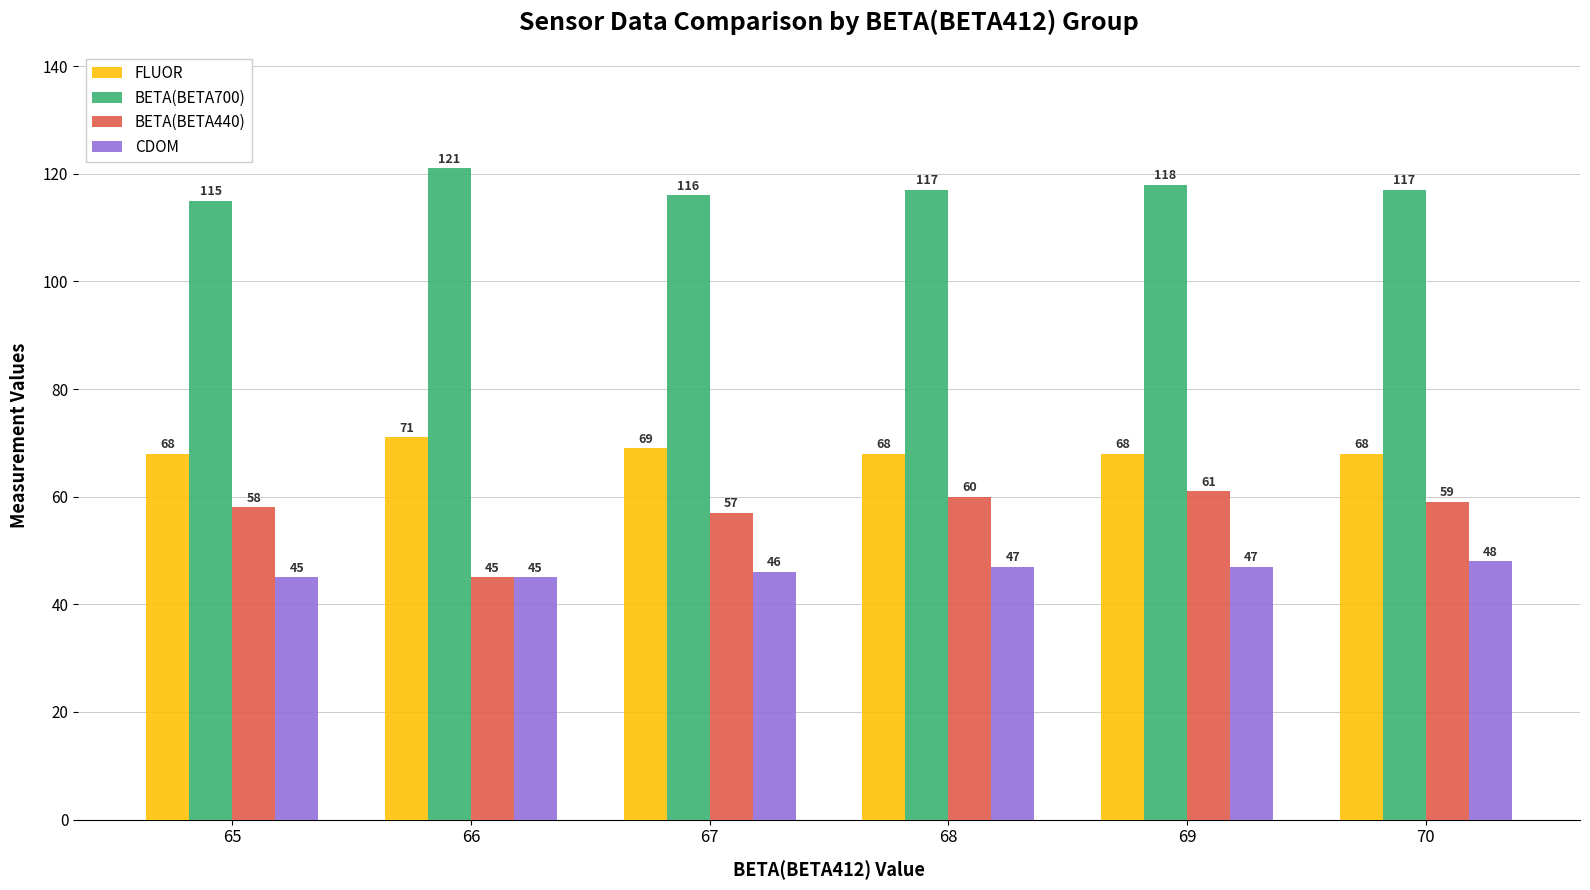

Which series has the largest range (max minus min)?

BETA(BETA440)